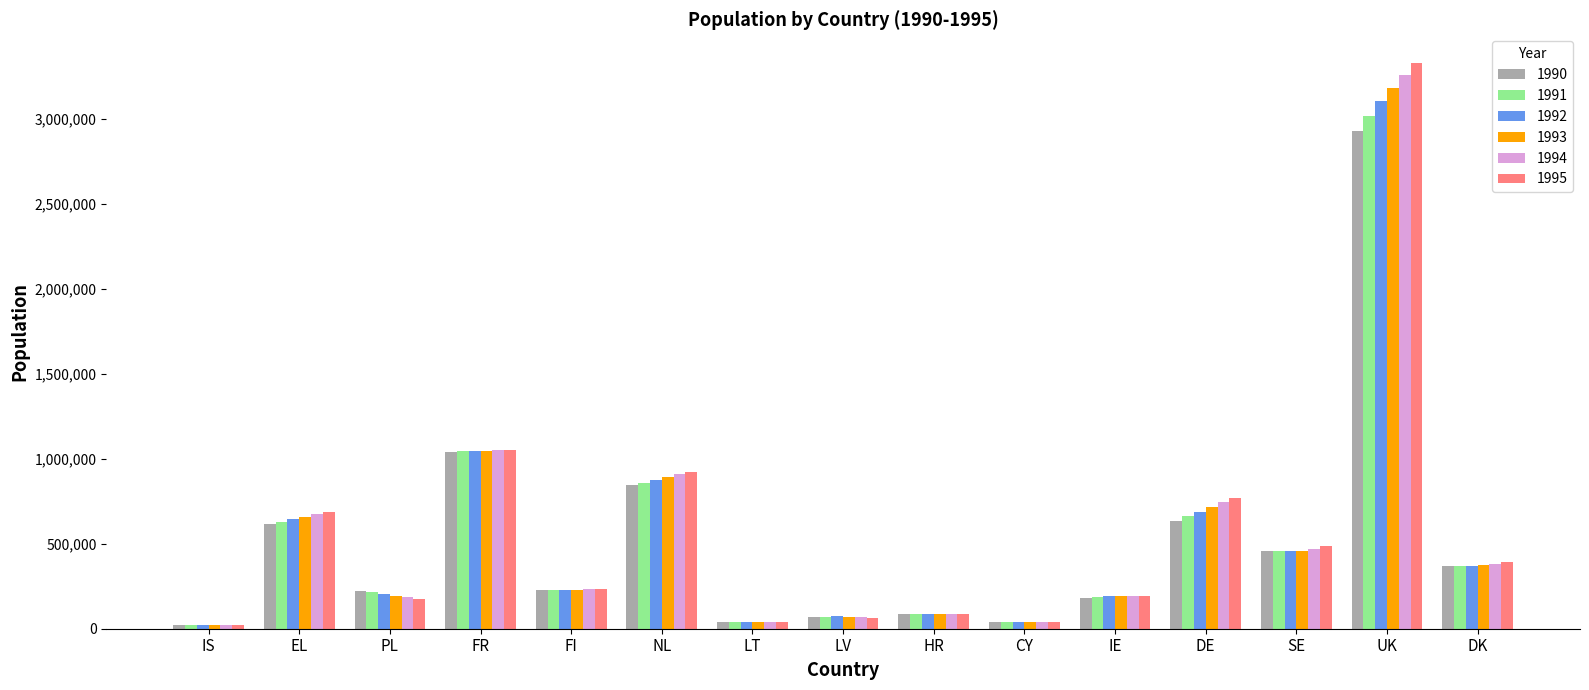

Which label corresponds to the largest value in the chart?

UK